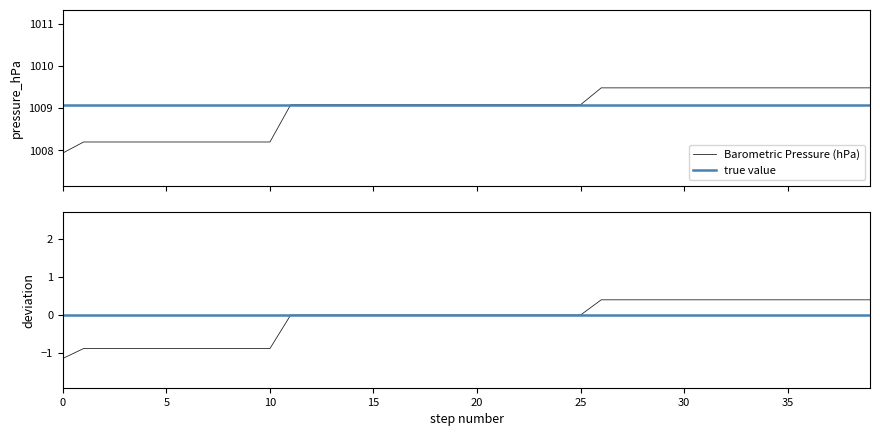

The value at 23 is 1507.6. True or false?

False